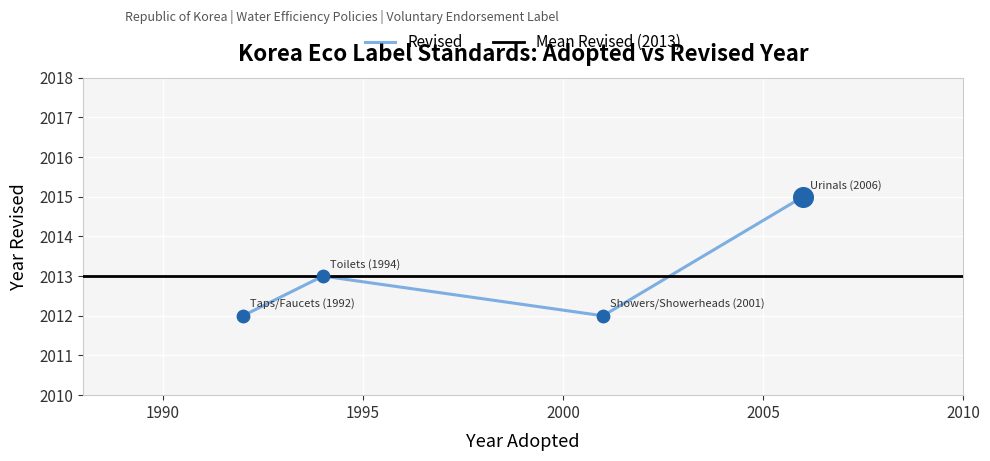

Between Toilets (1994) and Taps/Faucets (1992), which is larger?

Toilets (1994)